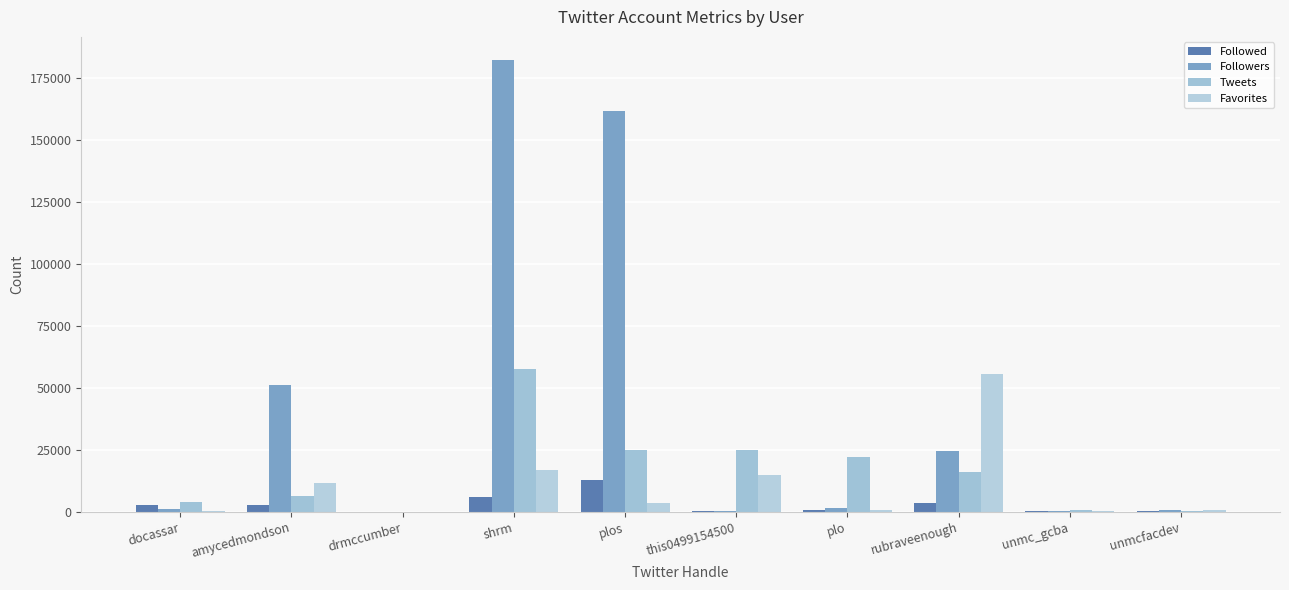

What is the total value across all series at this0499154500?

40821